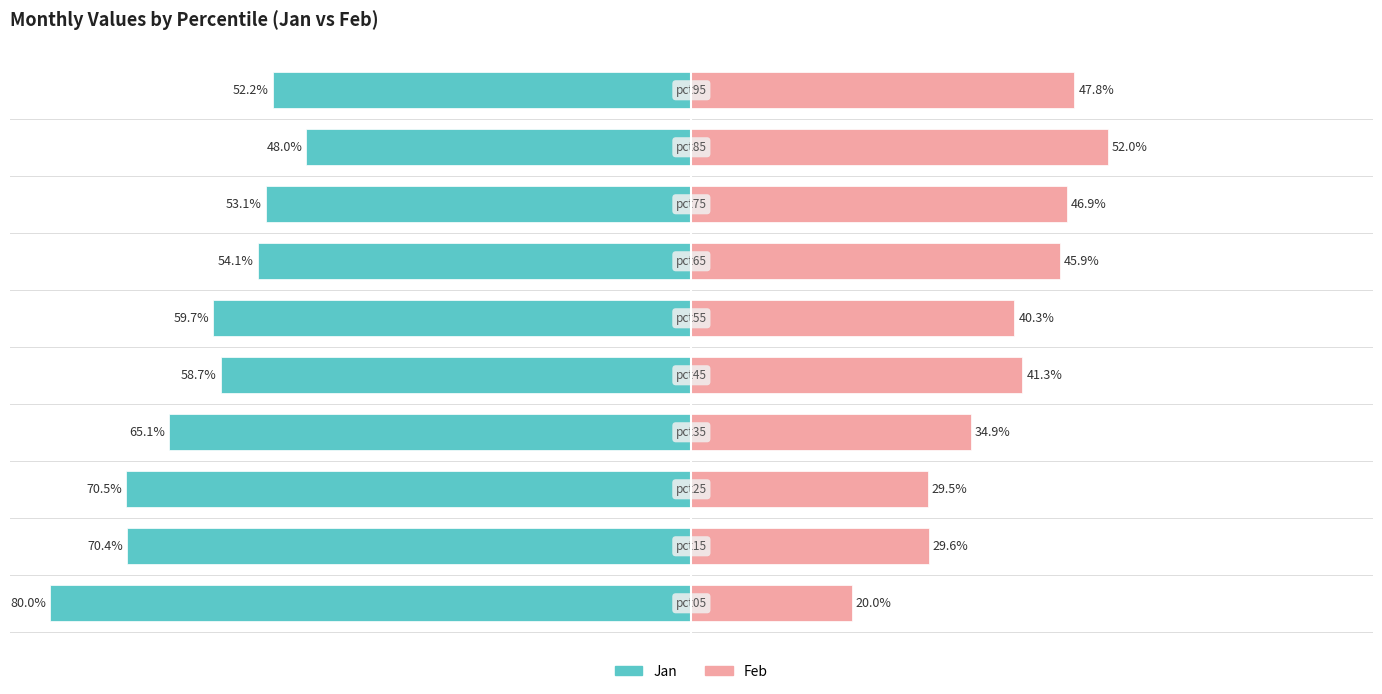

The Feb series shows 46.9 at 7. True or false?

True